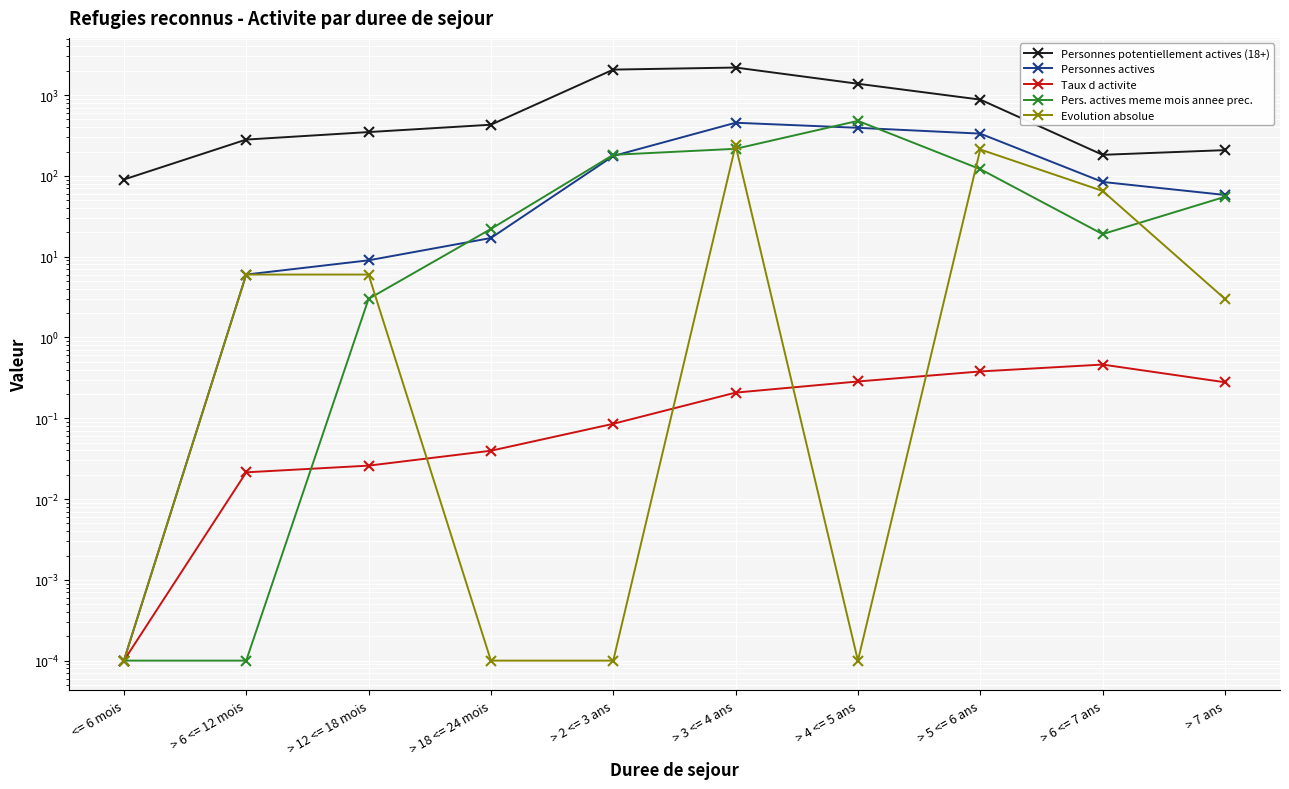

In Pers. actives meme mois annee prec., how many points are higher than both neighbors (excluding endpoints)?

1